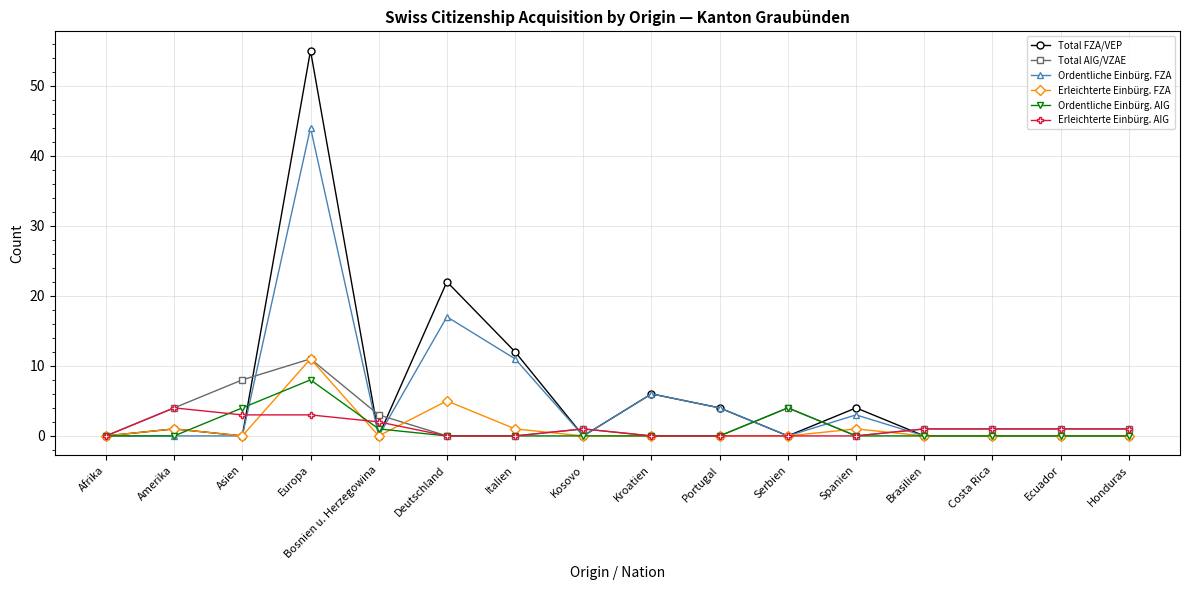

How many categories are shown in the chart?

16